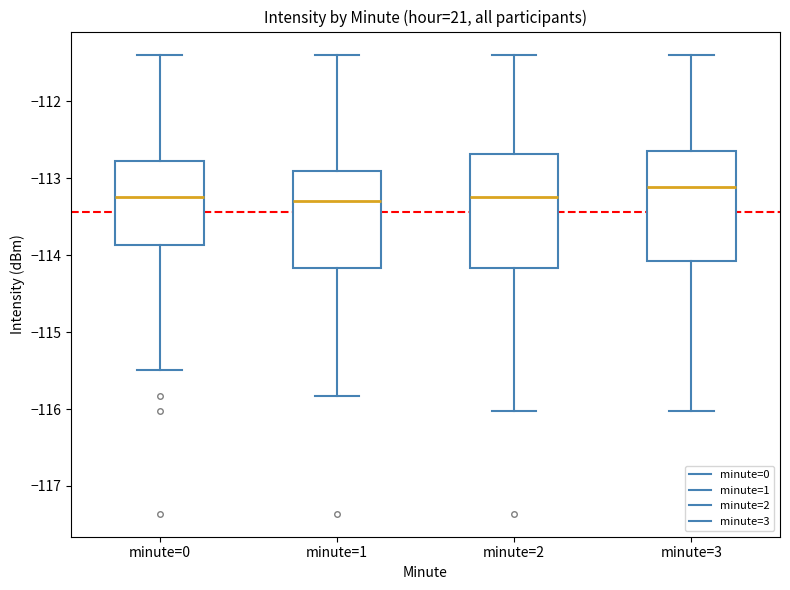

Reading left to right, read every box against the y-axis: the position of its median line, the range the box covers, and the ends of its whiskers. The values are not printed on the chart, so give them approximately, as read against the axis.

minute=0: median -113.2, box -113.9 to -112.8, whiskers -115.5 to -111.4
minute=1: median -113.3, box -114.2 to -112.9, whiskers -115.8 to -111.4
minute=2: median -113.2, box -114.2 to -112.7, whiskers -116.0 to -111.4
minute=3: median -113.1, box -114.1 to -112.6, whiskers -116.0 to -111.4